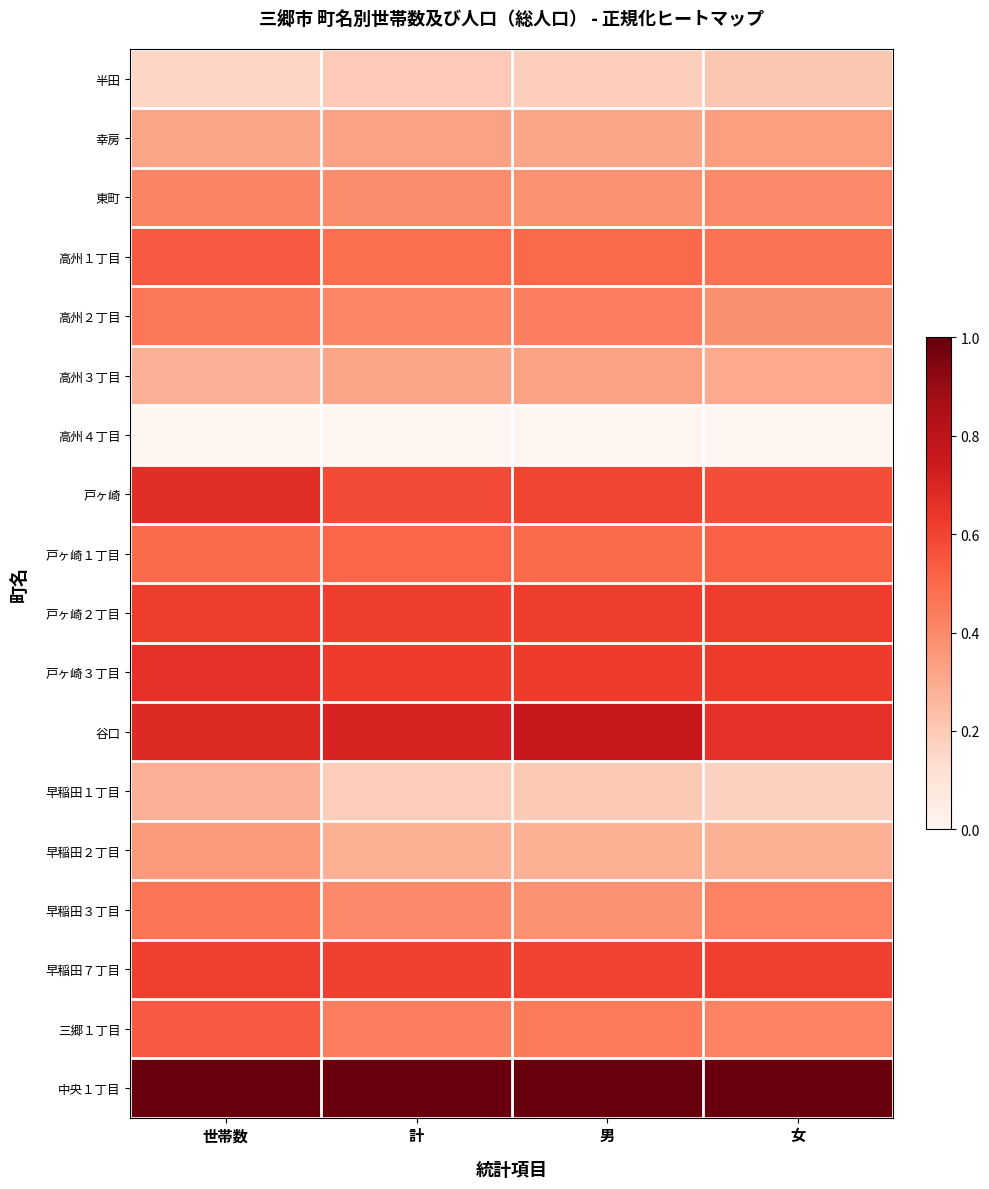

Which has a higher value, 女 or 男?

女